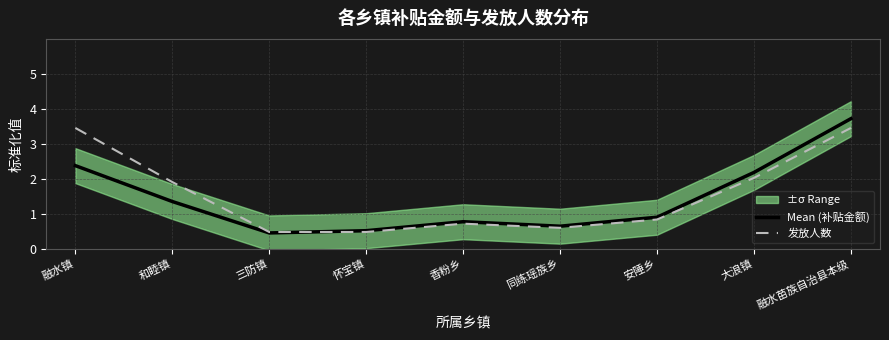

Reading left to right, what are all the values shown in this chart?

Mean (补贴金额): 融水镇=2.4	和睦镇=1.3	三防镇=0.4	怀宝镇=0.5	香粉乡=0.8	同练瑶族乡=0.6	安陲乡=0.9	大浪镇=2.2	融水苗族自治县本级=3.7
发放人数: 融水镇=3.5	和睦镇=1.9	三防镇=0.5	怀宝镇=0.5	香粉乡=0.7	同练瑶族乡=0.6	安陲乡=0.8	大浪镇=2.0	融水苗族自治县本级=3.5